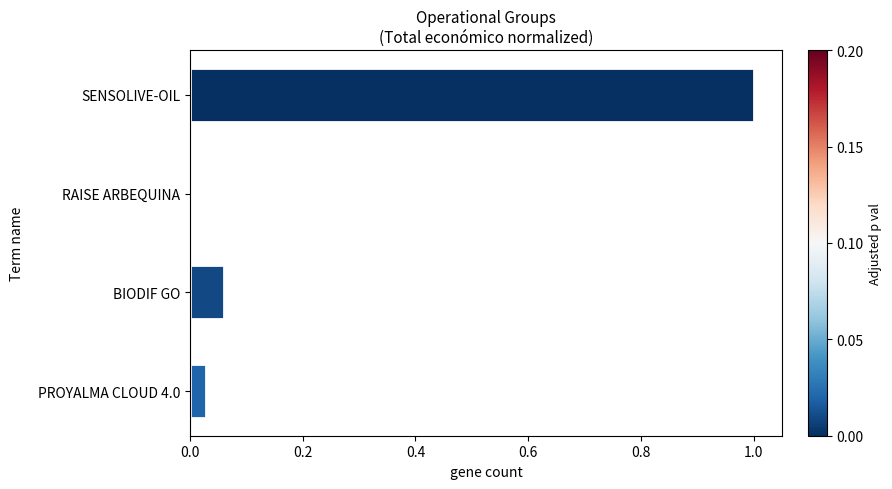

True or false: the data shows 0.0 at PROYALMA CLOUD 4.0.

True